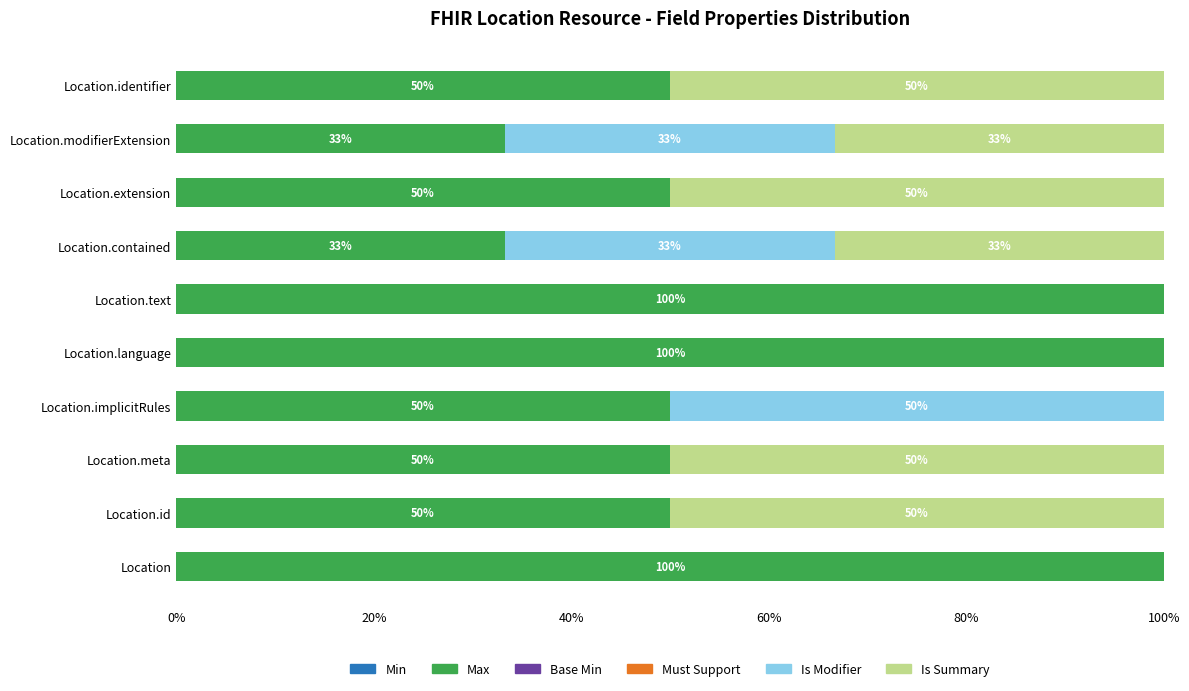

What is the total value across all series at Location.meta?

100.0